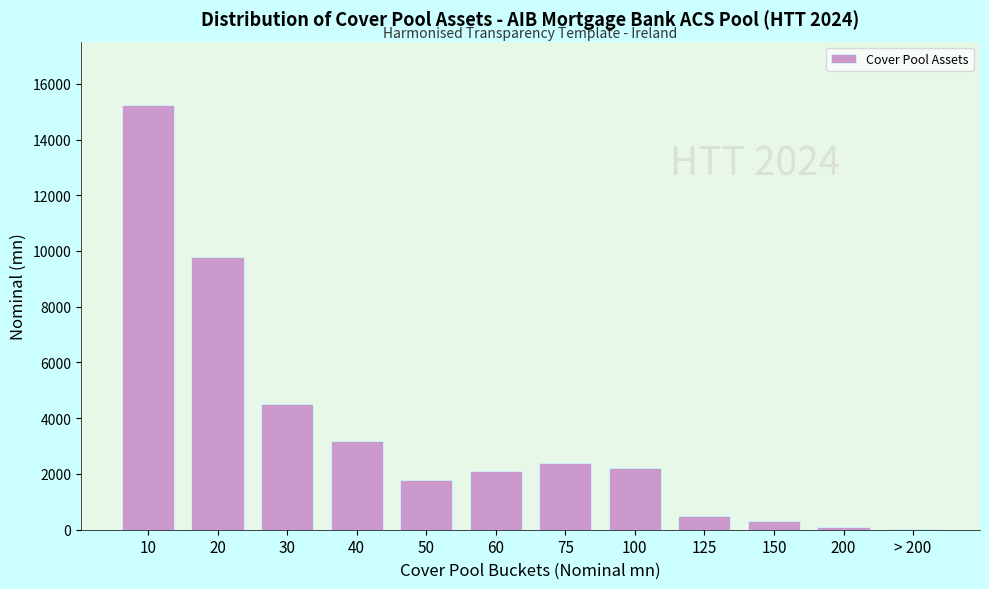

What is the greatest value displayed?

15227.7